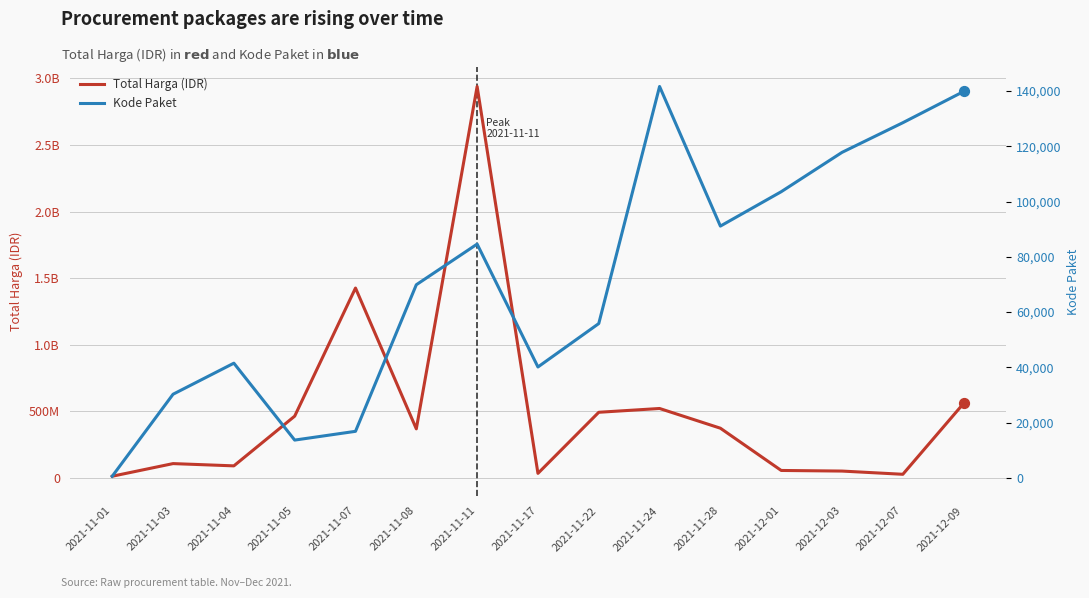

Which series reaches the minimum Y coordinate?

Kode Paket